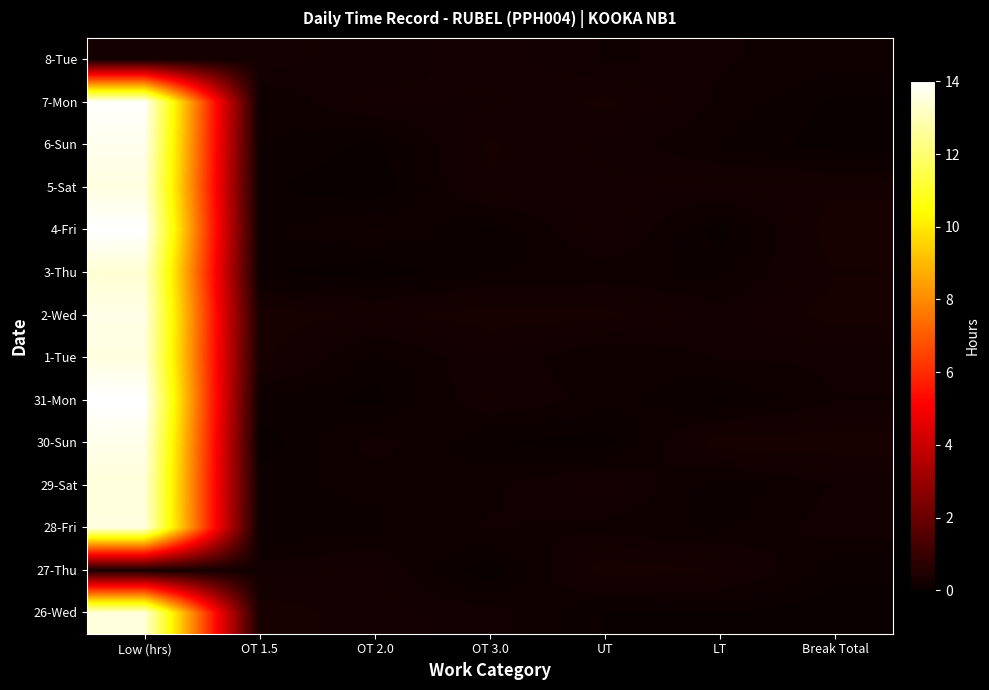

At how many categories does at least one series exceed 5?

1